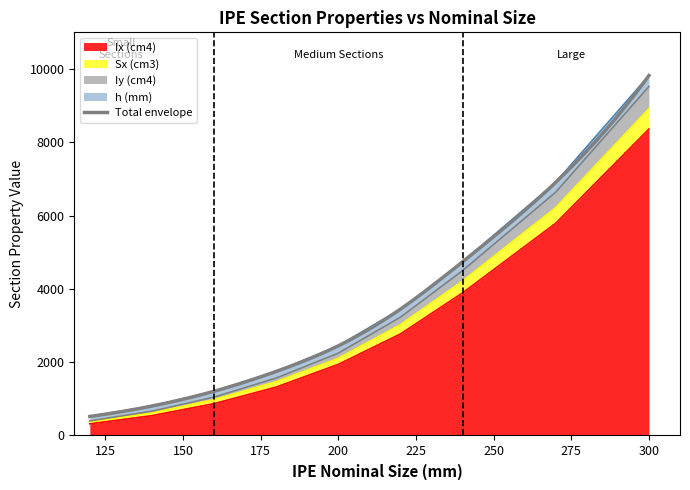

True or false: Ix (cm4) has a value of 8360 at 300.

True